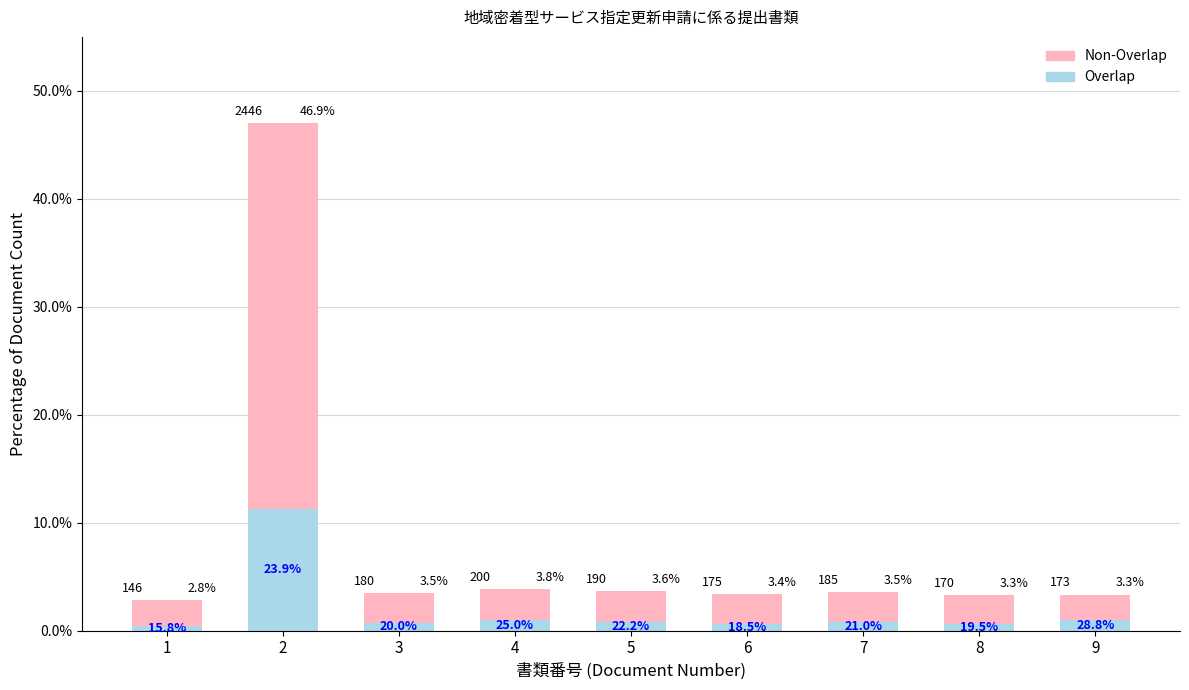

Are the bars grouped side by side (vs. stacked)?

No